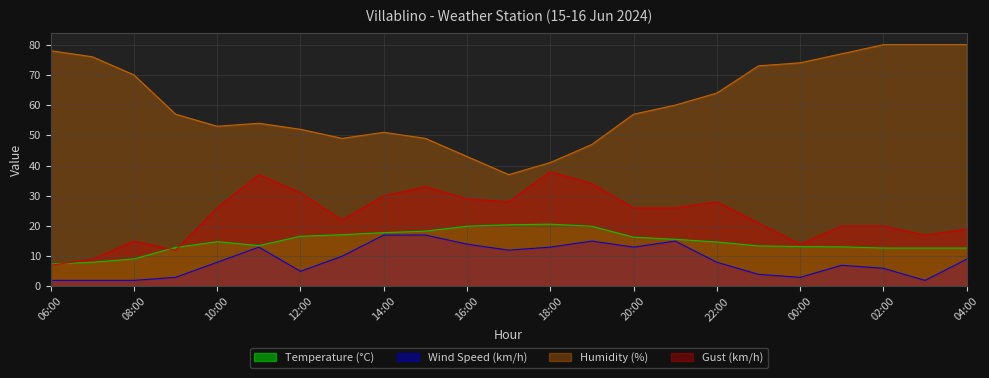

Count the number of data series in this chart.

4